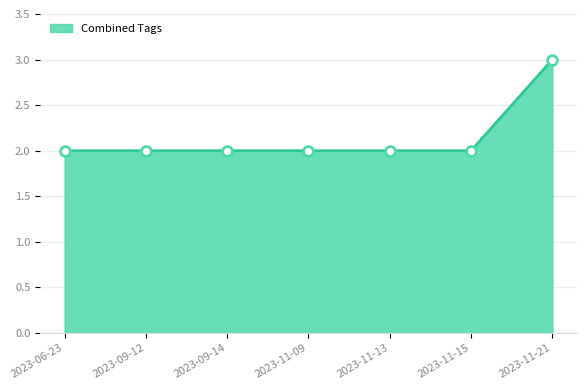

Which has a higher value, 2023-11-21 or 2023-09-14?

2023-11-21